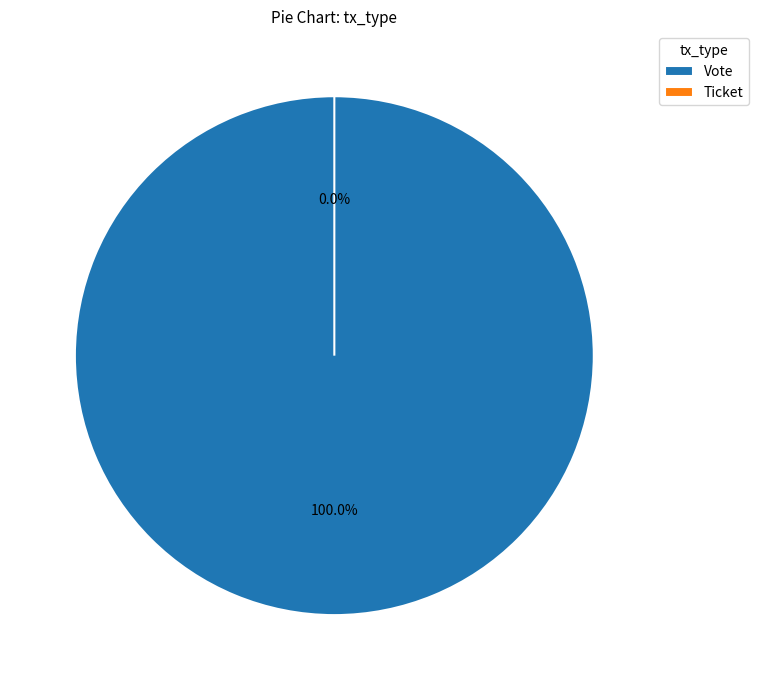

Rank the categories by value from lowest to highest.

Ticket, Vote